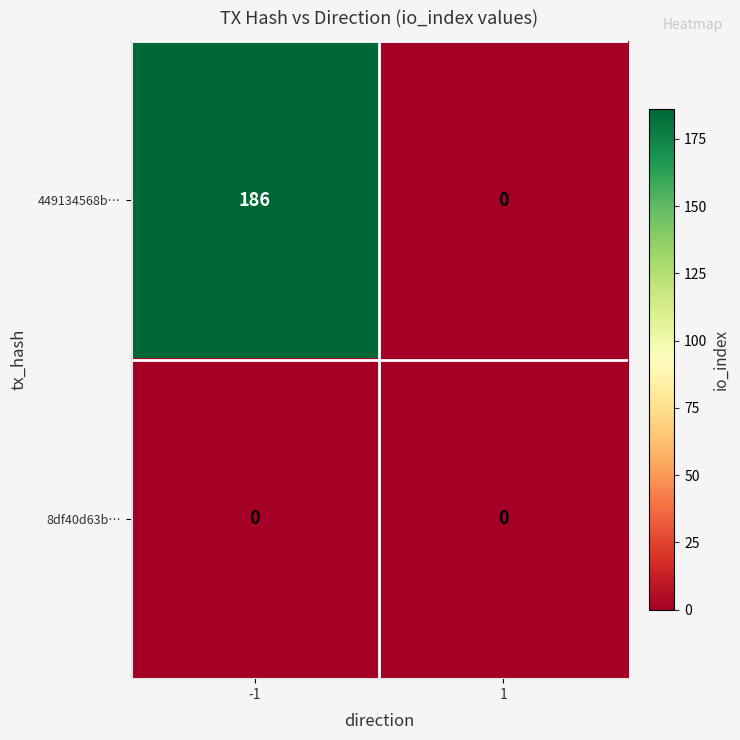

Between -1 and 1, which series saw the biggest shift?

449134568b…